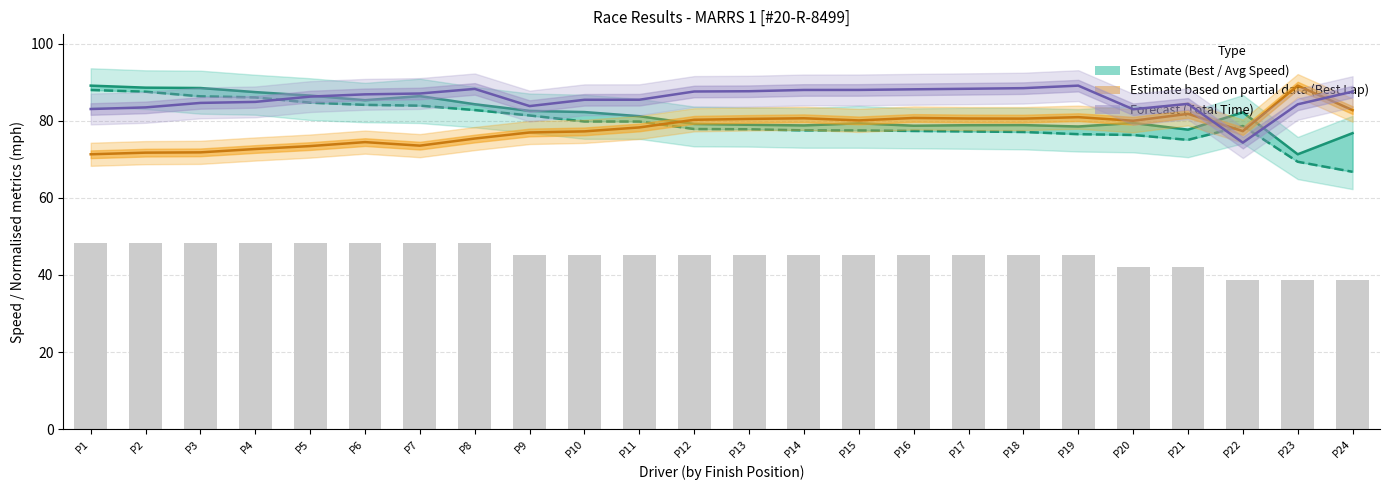

At which category does the chart reach its peak across all series?

P1